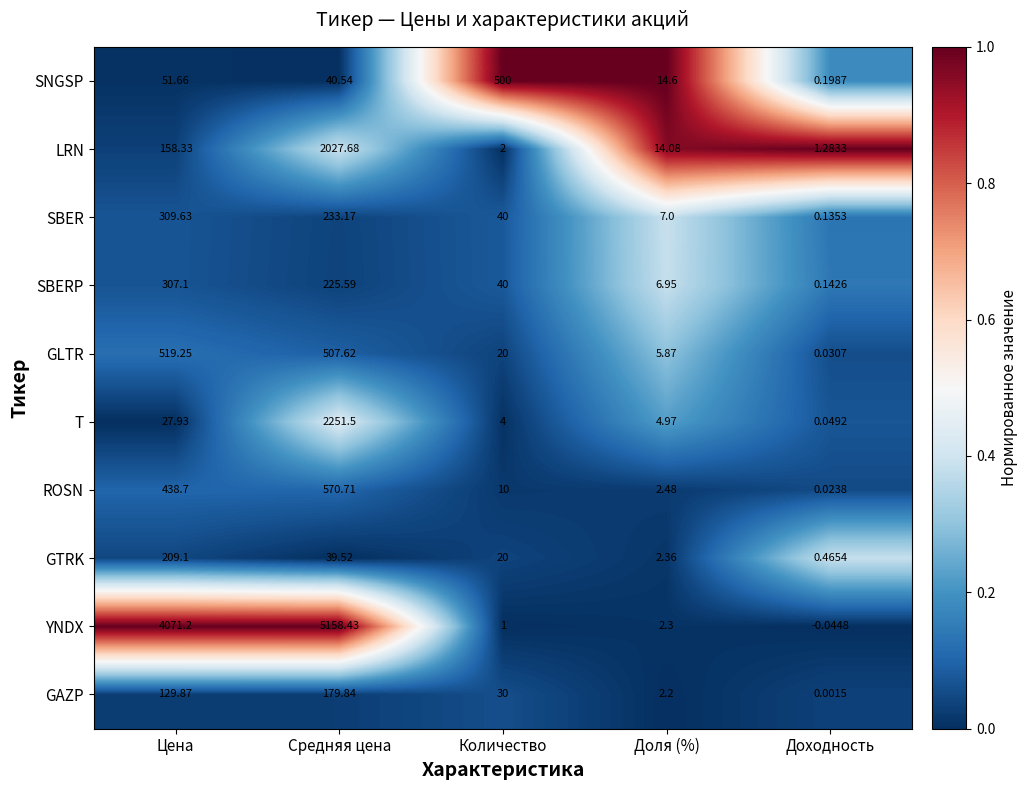

List the series in order of their peak value, highest first.

YNDX, T, LRN, ROSN, GLTR, SNGSP, SBER, SBERP, GTRK, GAZP